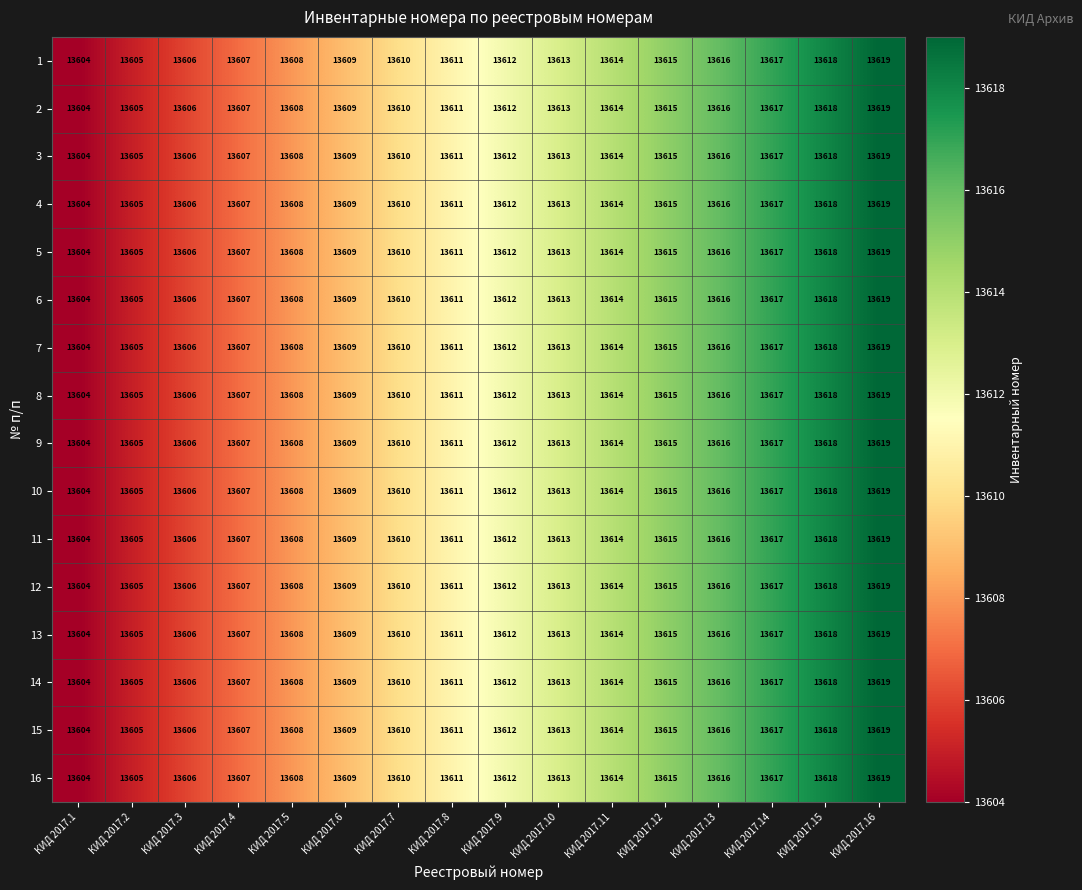

At which label is 11 closest to 13611?

КИД 2017.8